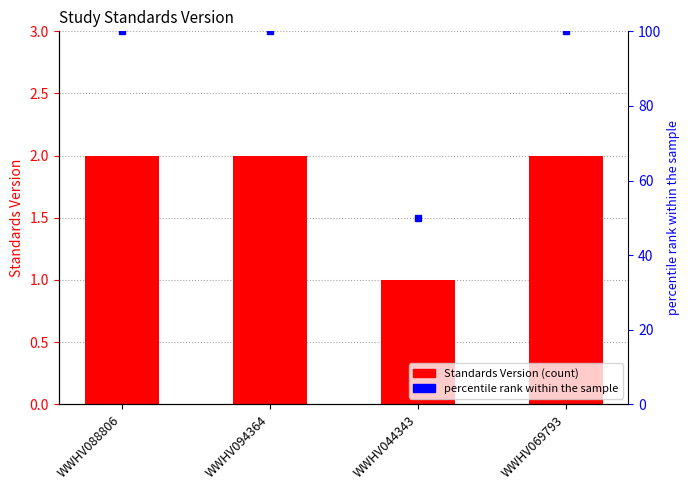

Is the value of Standards Version at WWHV044343 greater than the value of percentile rank within the sample at WWHV069793?

No